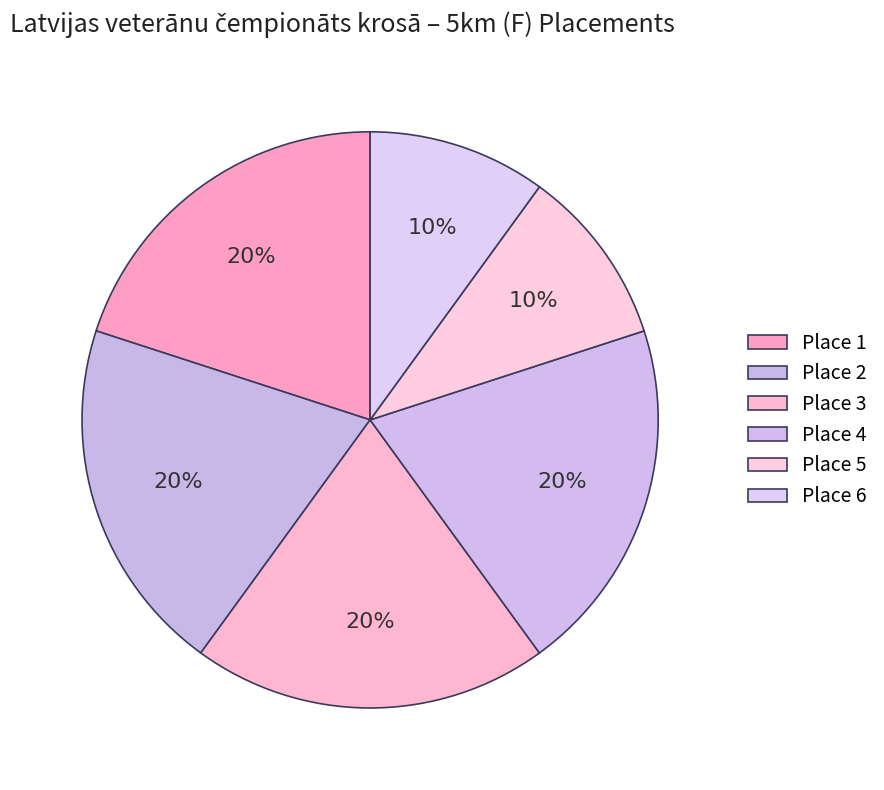

How many slices are in this pie chart?

6